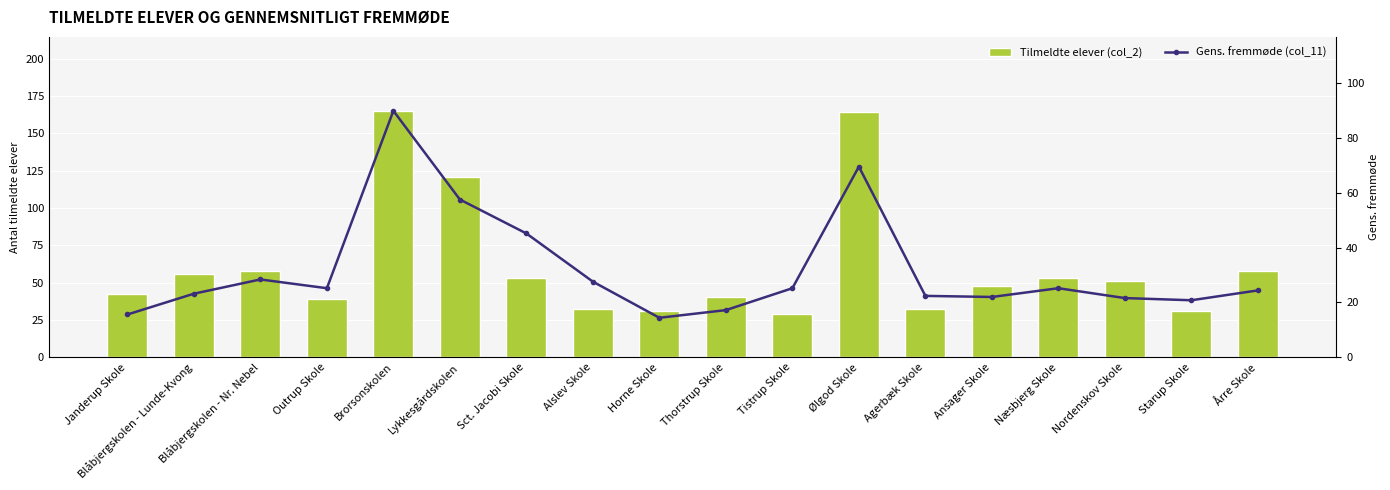

What position from the right is Outrup Skole?

15